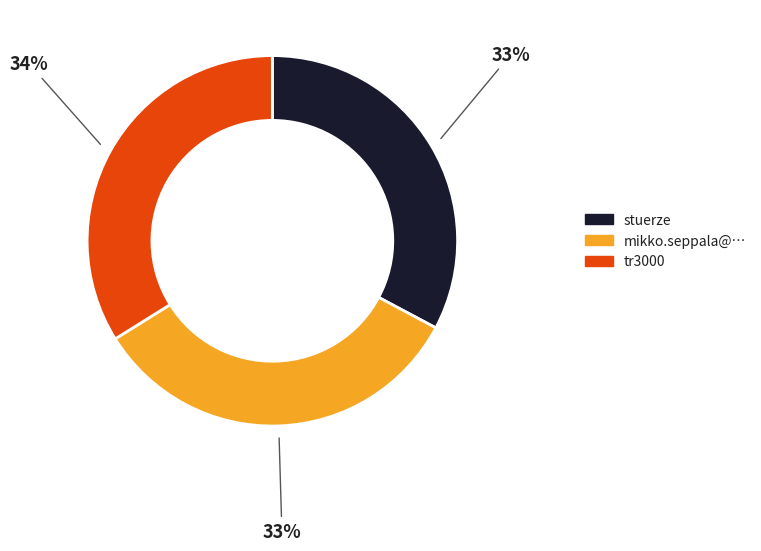

What percentage is the stuerze slice, to the nearest percent?

33%